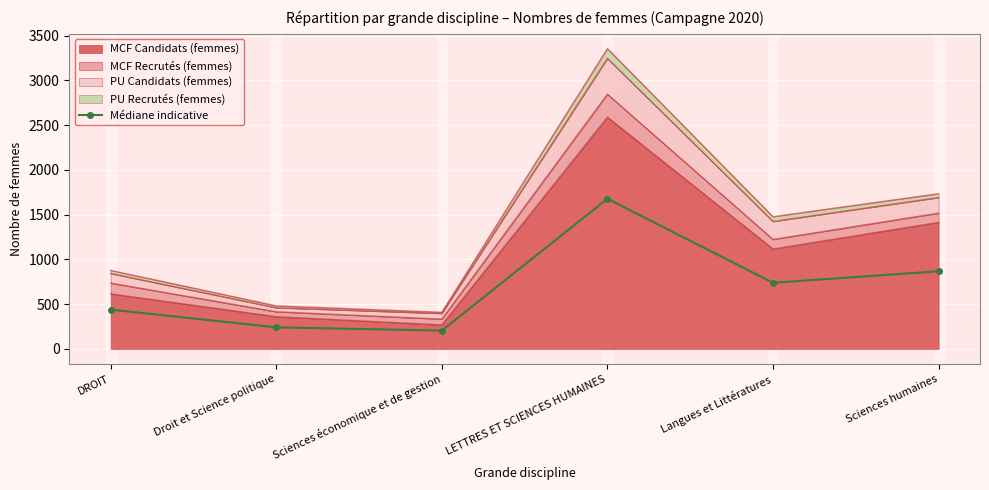

List the labels in order of value, largest first.

LETTRES ET SCIENCES HUMAINES, Sciences humaines, Langues et Littératures, DROIT, Droit et Science politique, Sciences économique et de gestion